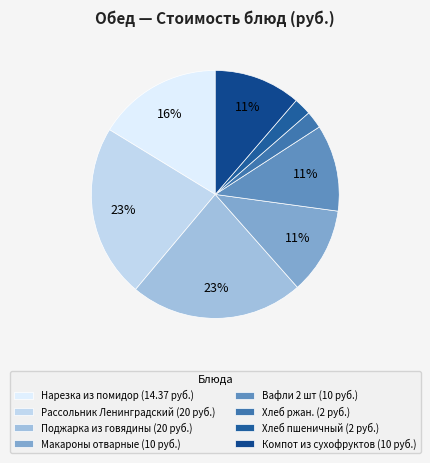

To the nearest percent, what is the combined percentage of Вафли 2 шт and Хлеб пшеничный?

14%